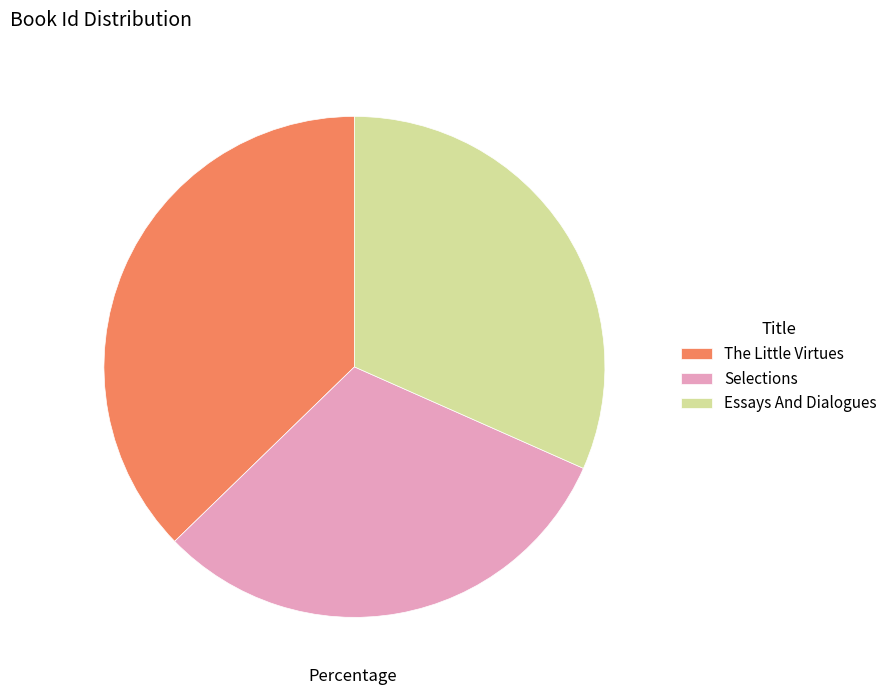

Which slice is the smallest?

Selections